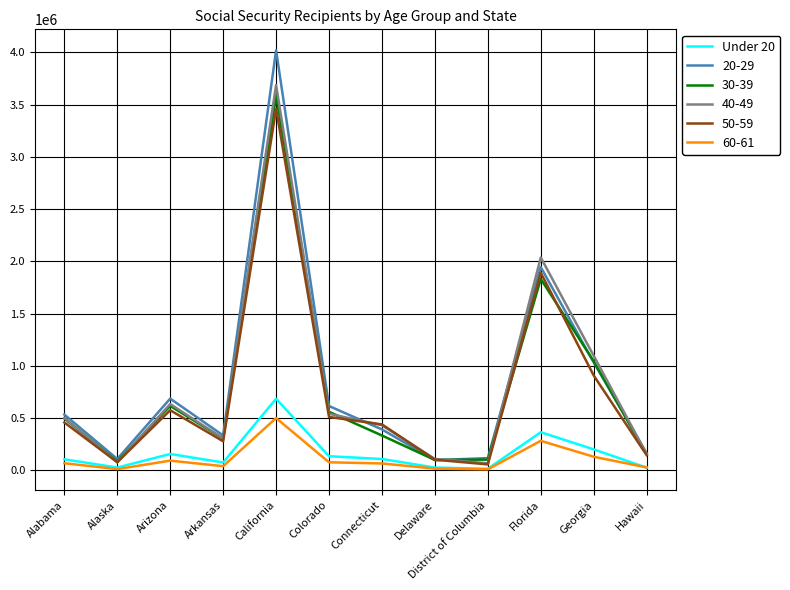

The Under 20 series shows 107390 at Connecticut. True or false?

True